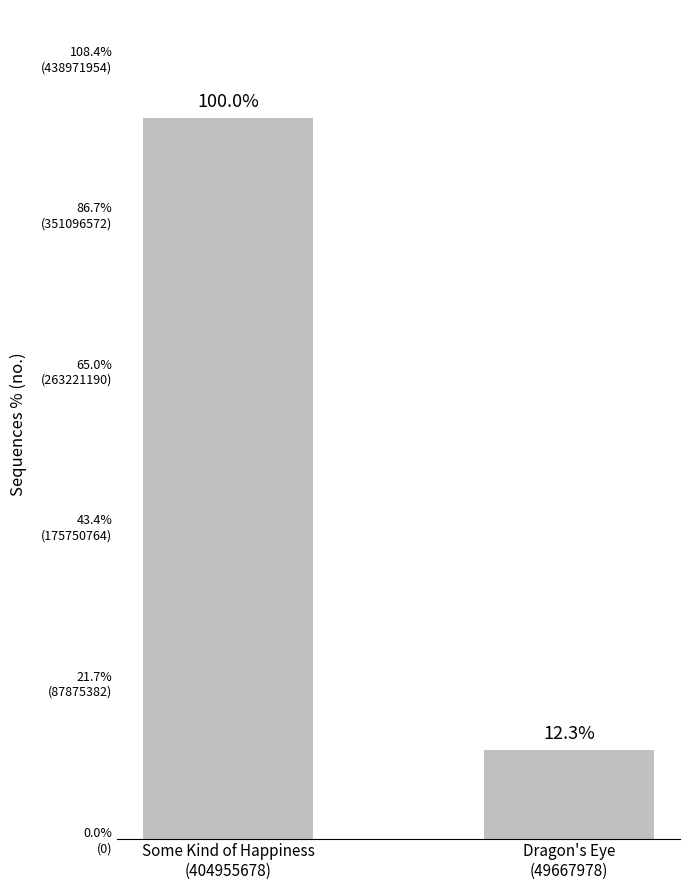

What is the minimum value shown in the chart?

49667978